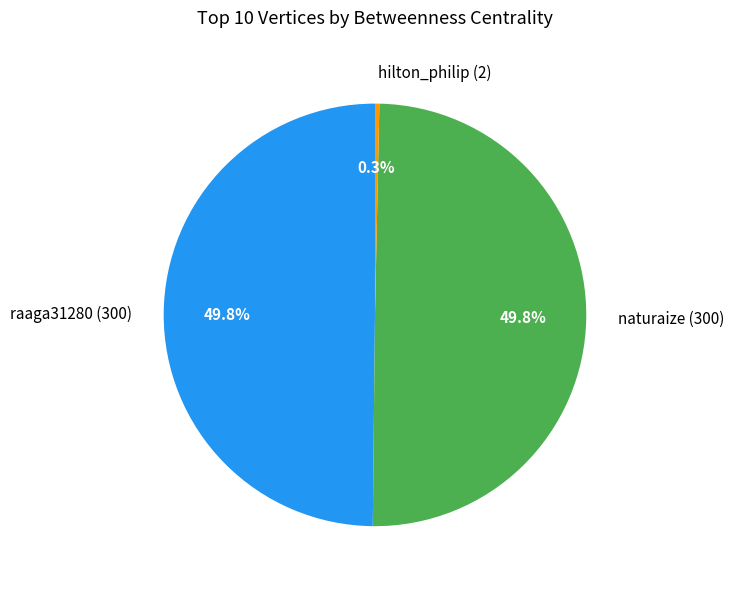

How many segments does this pie chart have?

3